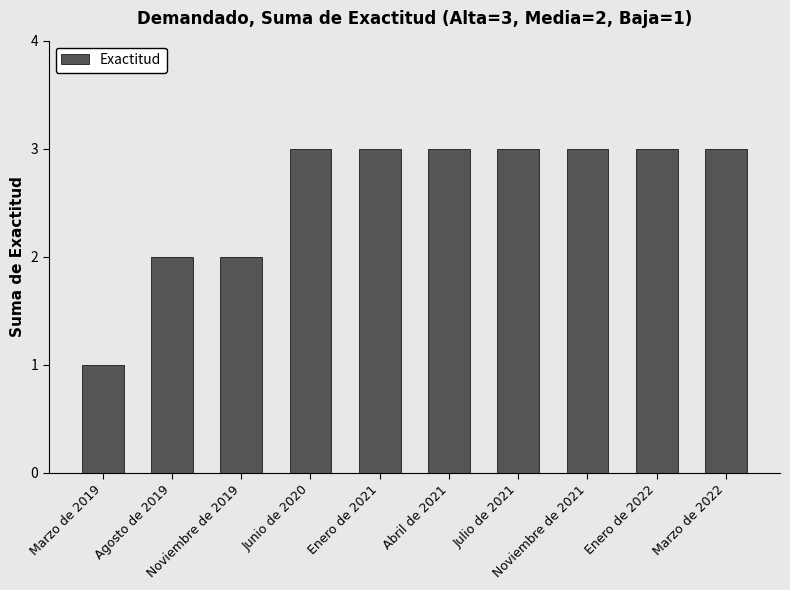

What is the label of the 2nd bar from the left?

Agosto de 2019